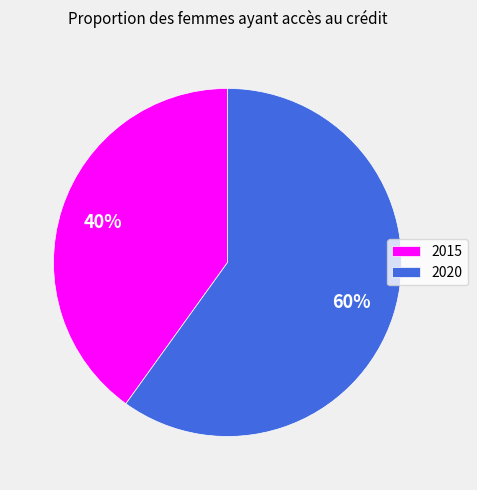

Is it true that 2020 is 60% of the pie?

True